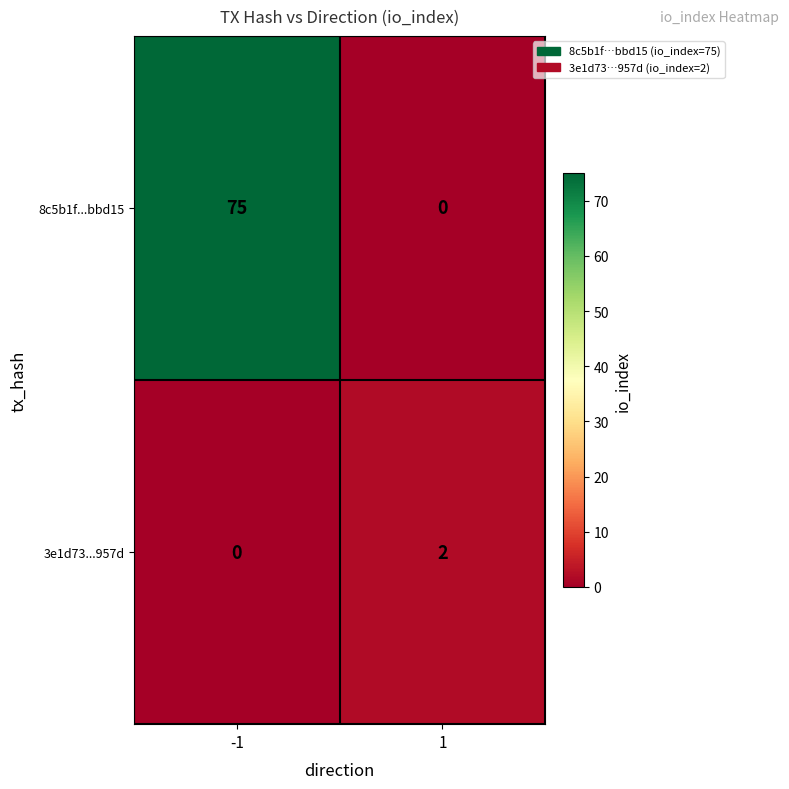

Reading left to right, what are all the values shown in this chart?

8c5b1f...bbd15: -1=75	1=0
3e1d73...957d: -1=0	1=2